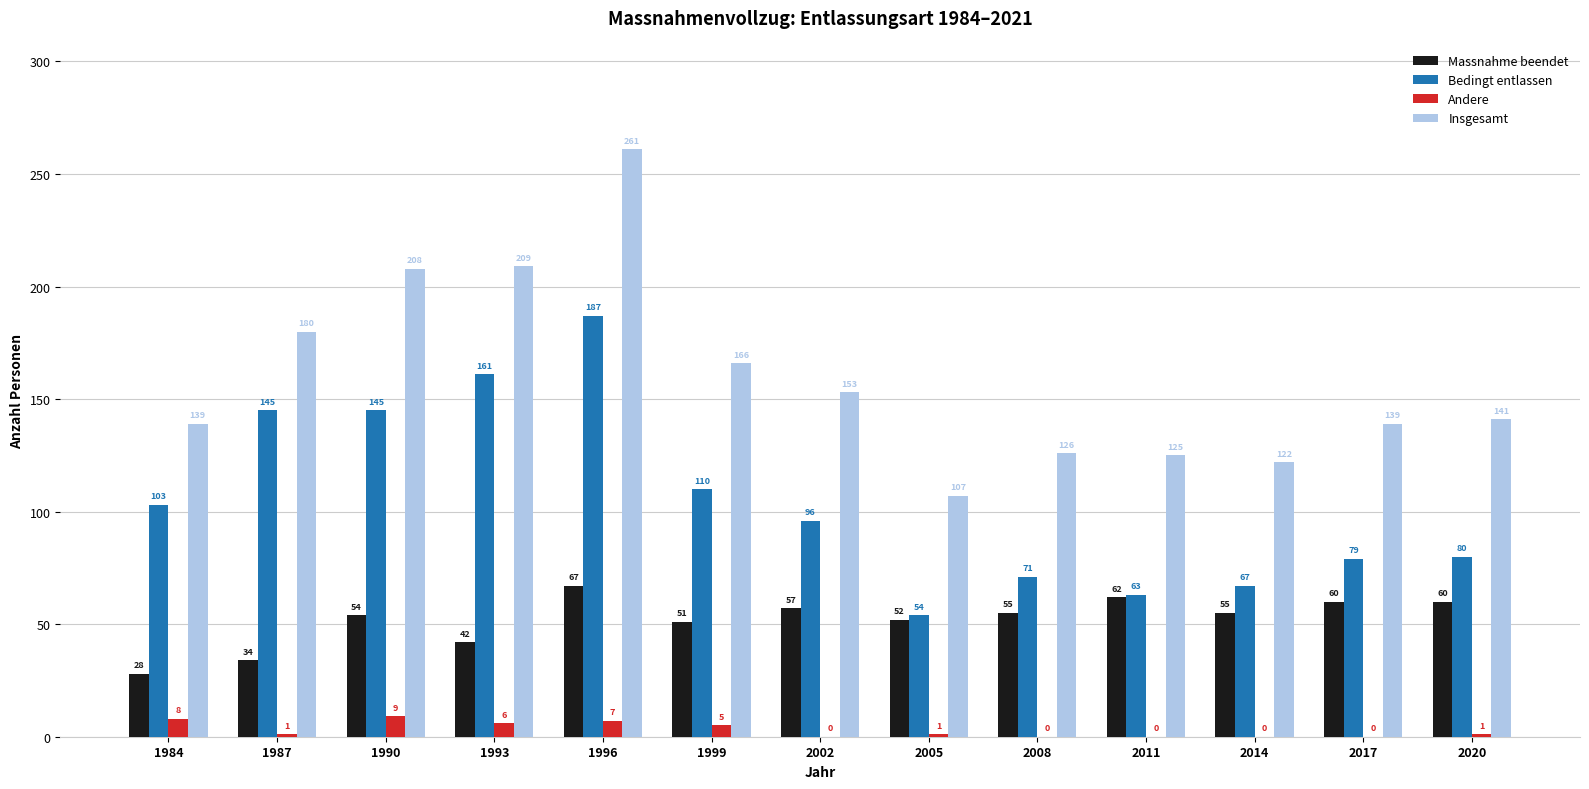

Read the Massnahme beendet value at 1990, to the nearest 10.

50